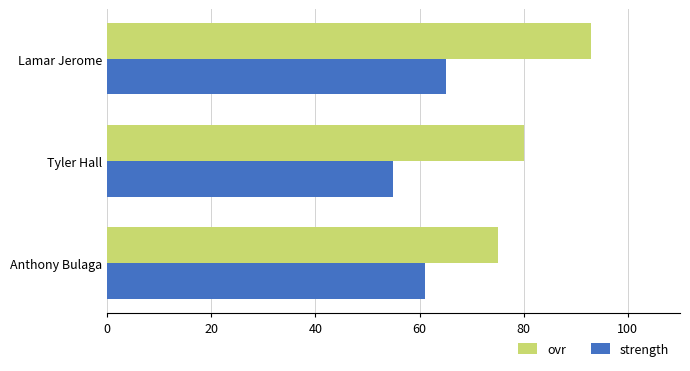

What is the difference between the strength values at Tyler Hall and Lamar Jerome?

10